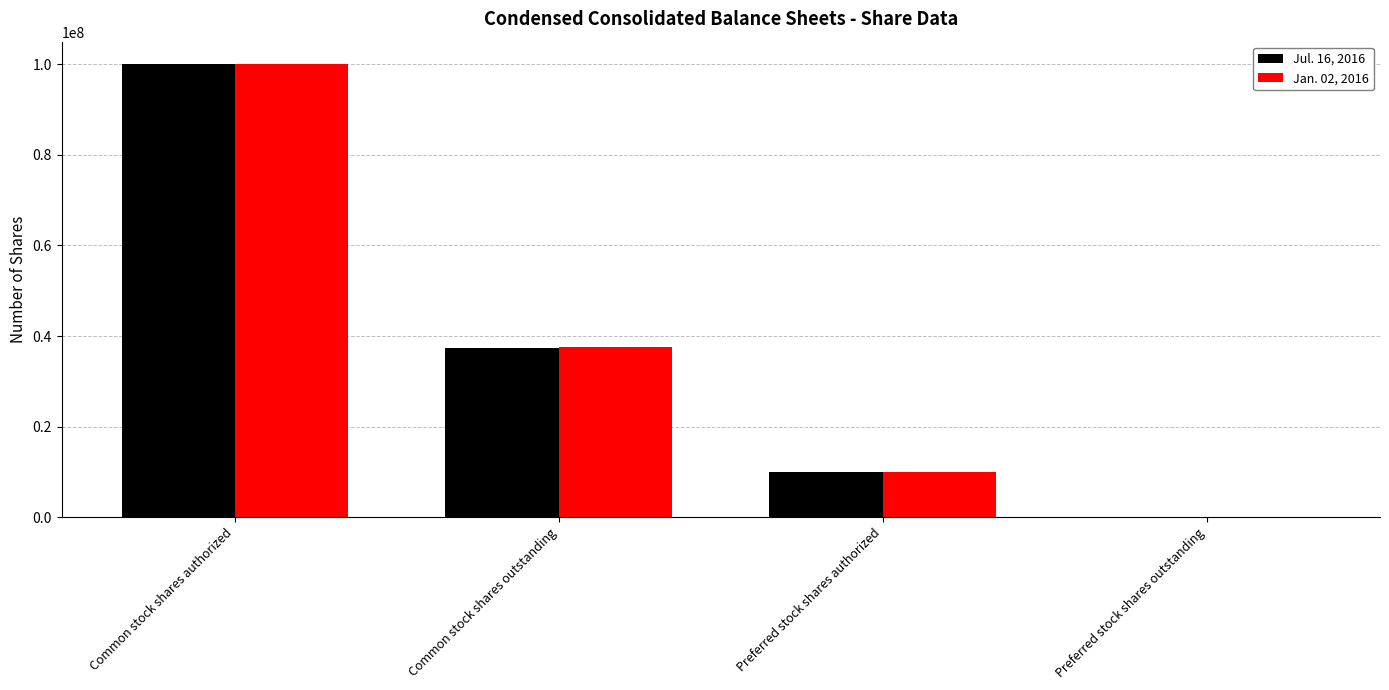

Reading left to right, transcribe all the data shown in this chart.

Jul. 16, 2016: 100000000	37468000	10000000	0
Jan. 02, 2016: 100000000	37600000	10000000	0